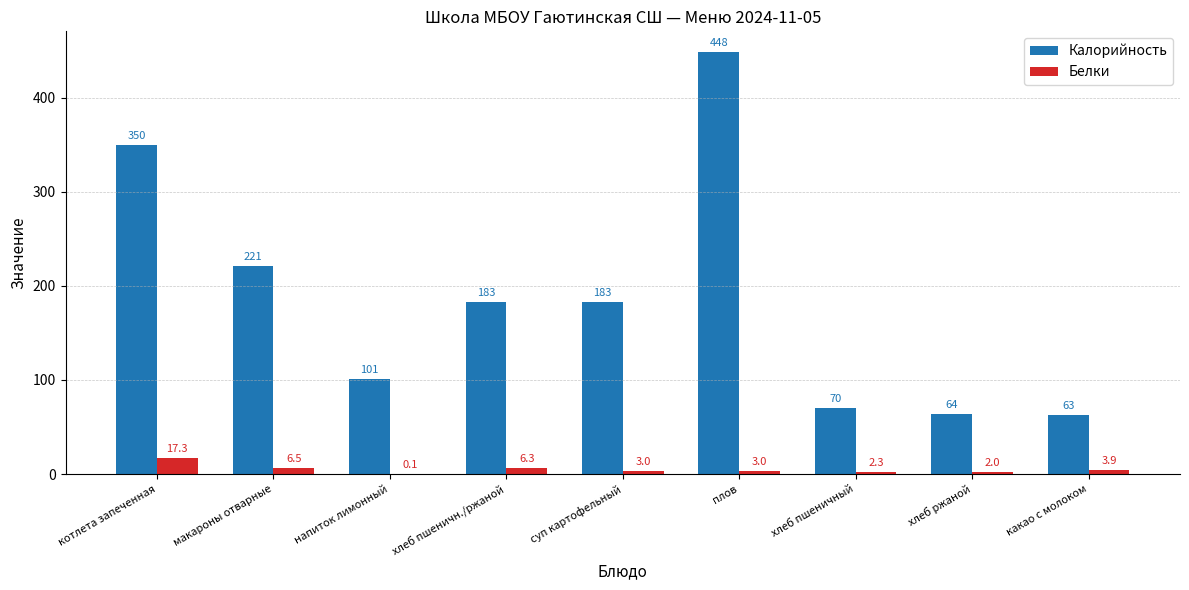

Is it true that Калорийность equals 122.2 at суп картофельный?

False